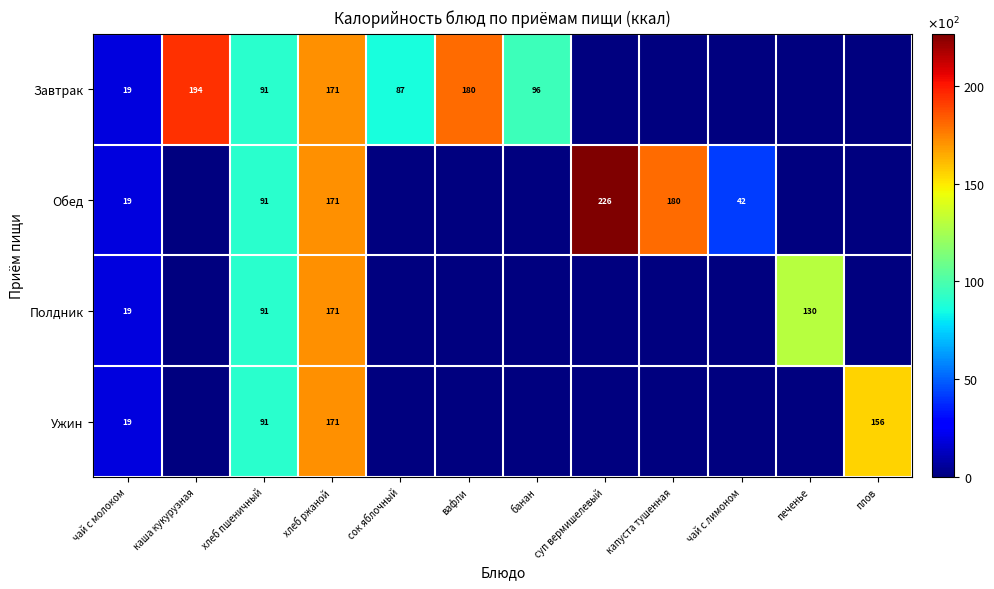

How many data points does each series have?

12